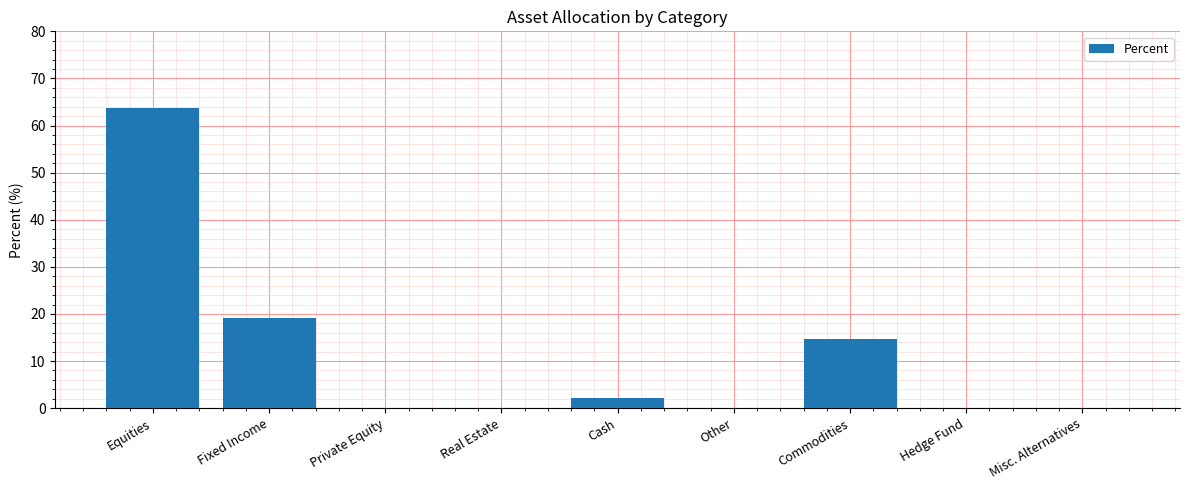

True or false: the data shows 2.2 at Cash.

True